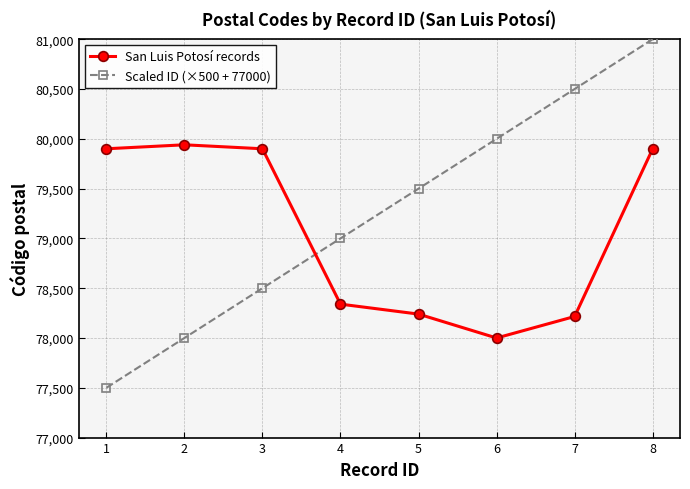

Does the chart display data point markers on the line(s)?

Yes